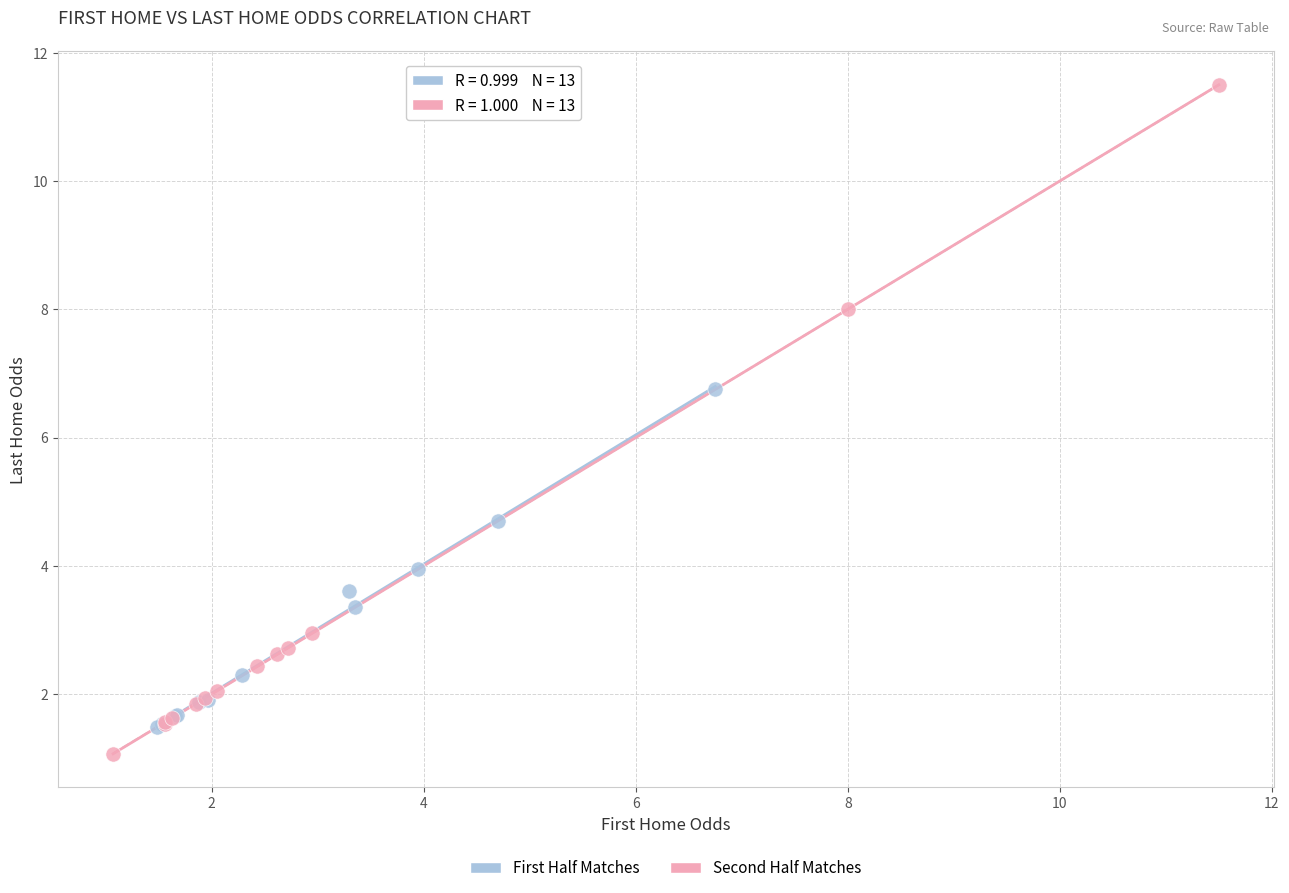

Which series reaches the maximum Y coordinate?

Second Half Matches